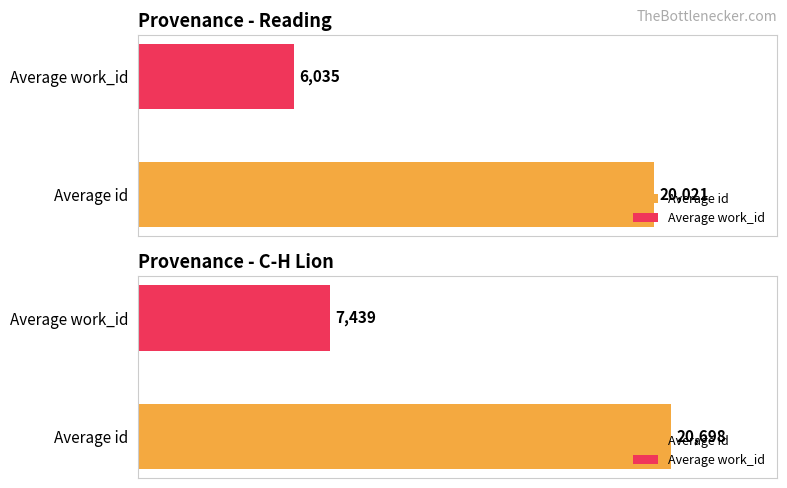

What is the label of the 4th bar from the right?

Reading